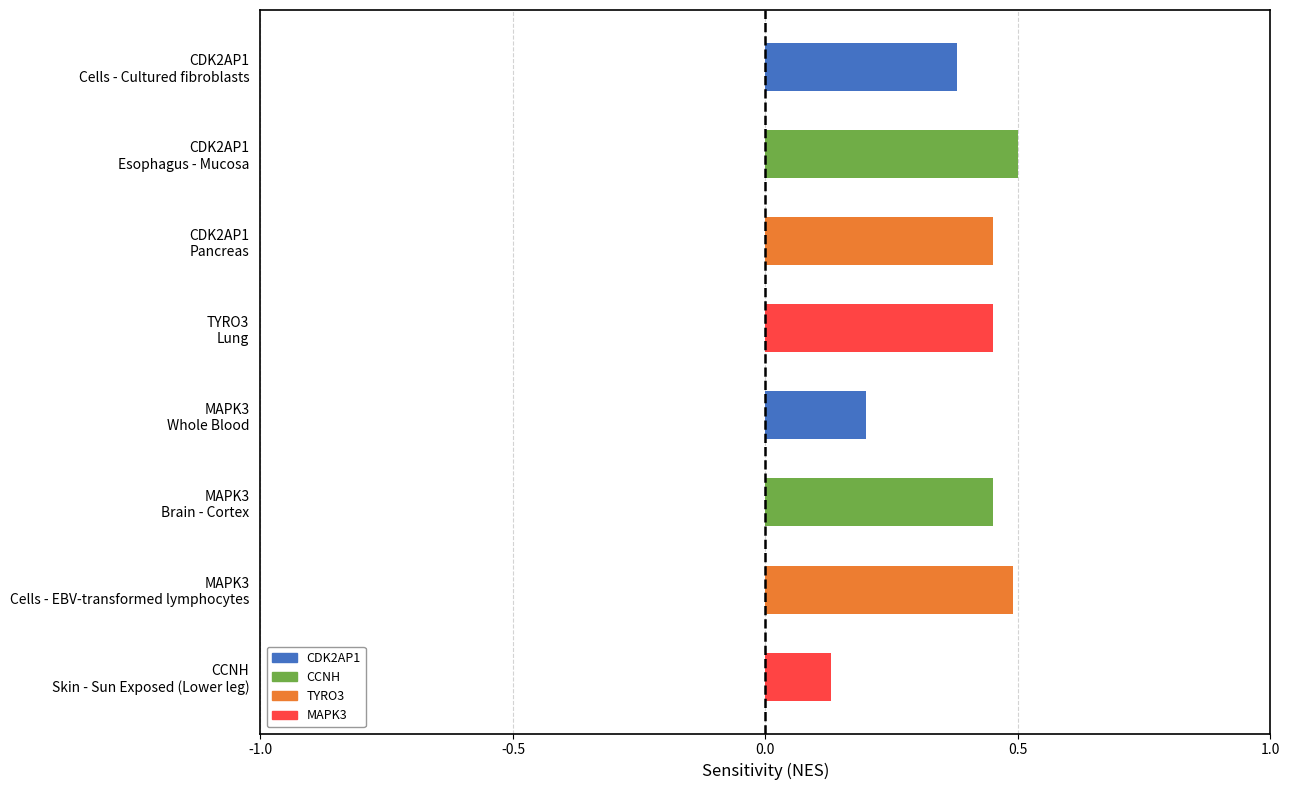

Which category has the highest value in the CDK2AP1 series?

Esophagus - Mucosa